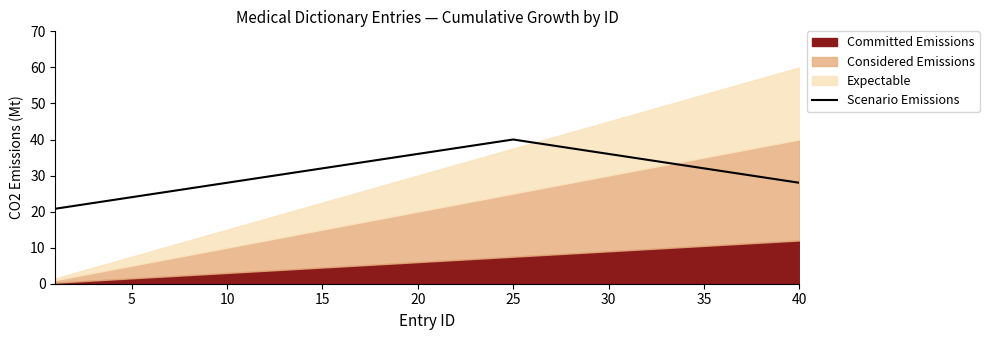

What is the difference between the second highest and minimum values?

18.4